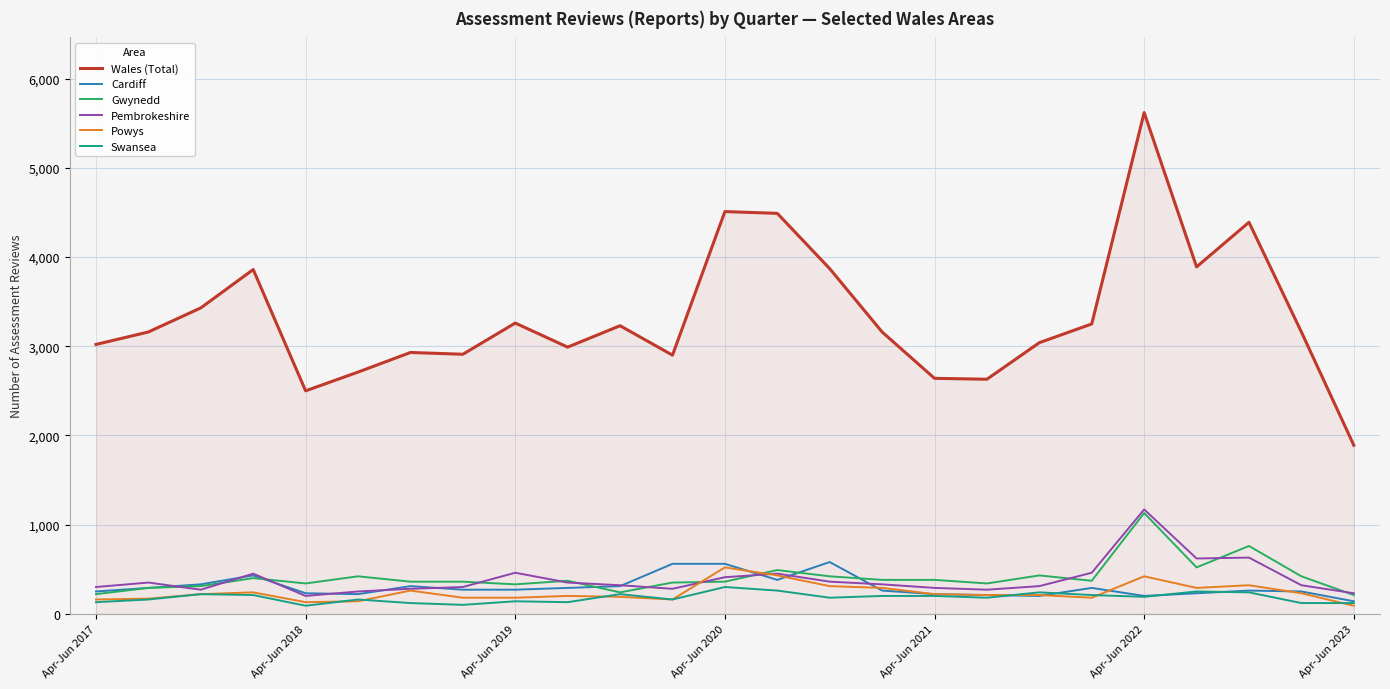

Which series has the largest total across all categories?

Wales (Total)